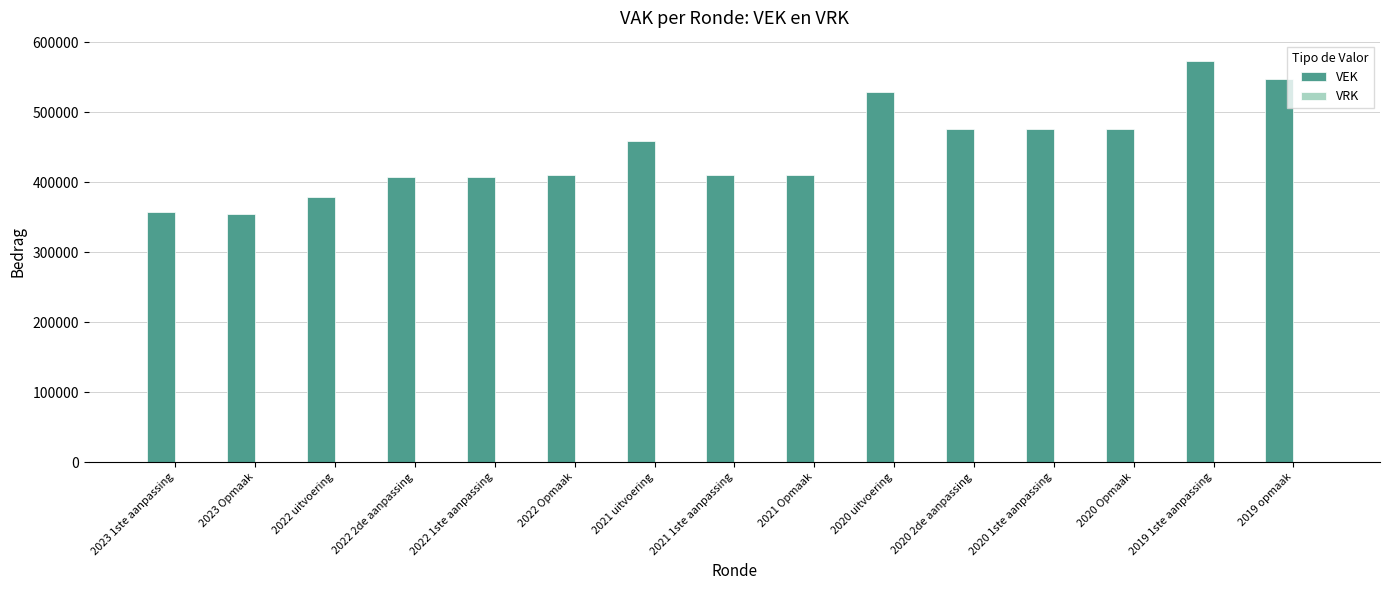

What is the maximum value shown in the chart?

573479